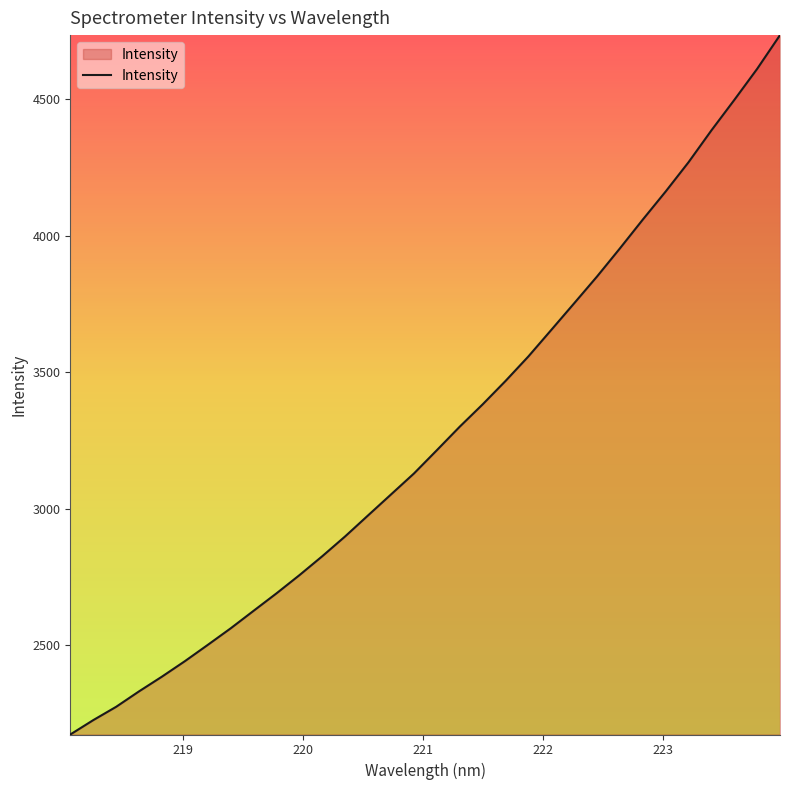

What is the minimum value shown in the chart?

2173.1